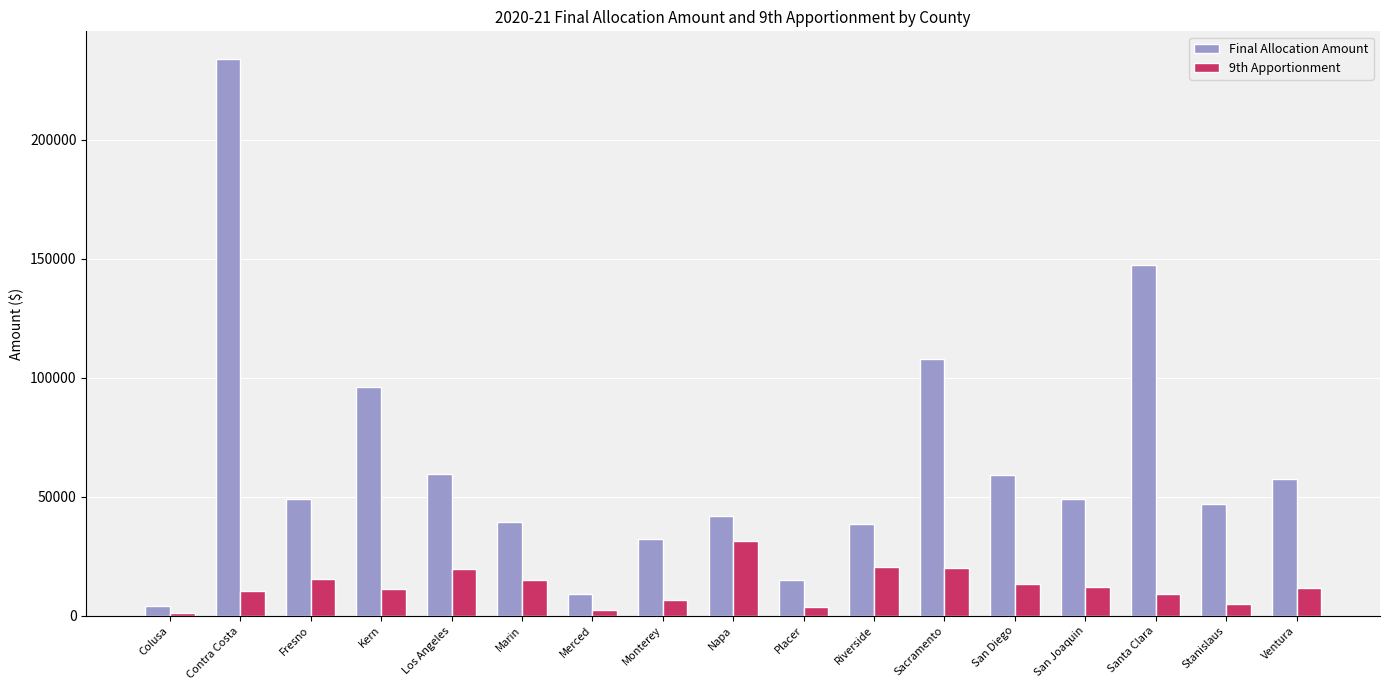

What are all the series names shown in the legend?

Final Allocation Amount, 9th Apportionment